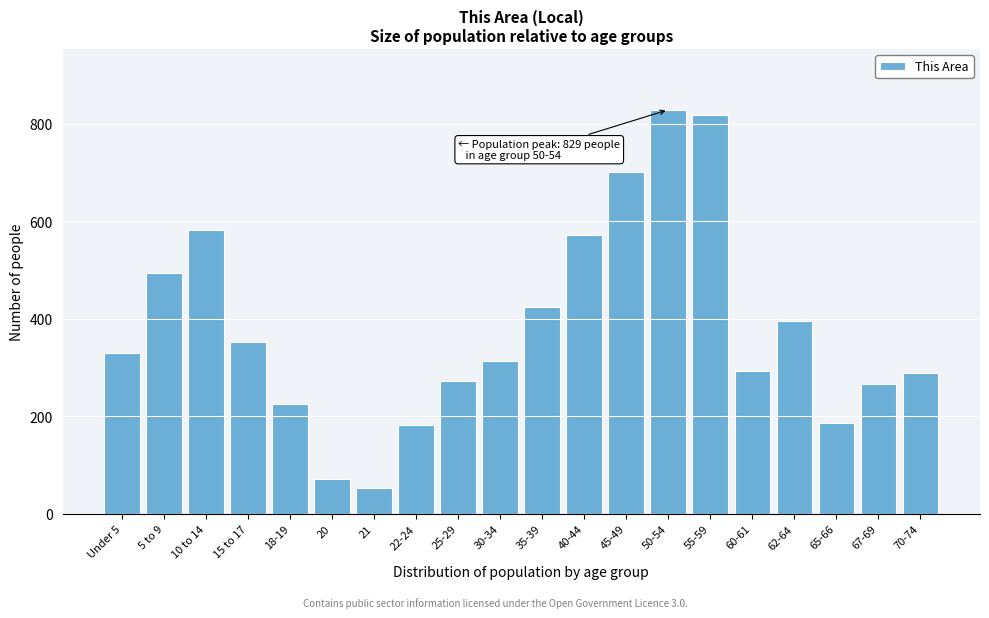

Reading right to left, transcribe all the data shown in this chart.

70-74=289	67-69=267	65-66=186	62-64=395	60-61=293	55-59=819	50-54=829	45-49=702	40-44=571	35-39=424	30-34=314	25-29=273	22-24=182	21=52	20=71	18-19=225	15 to 17=352	10 to 14=582	5 to 9=495	Under 5=329